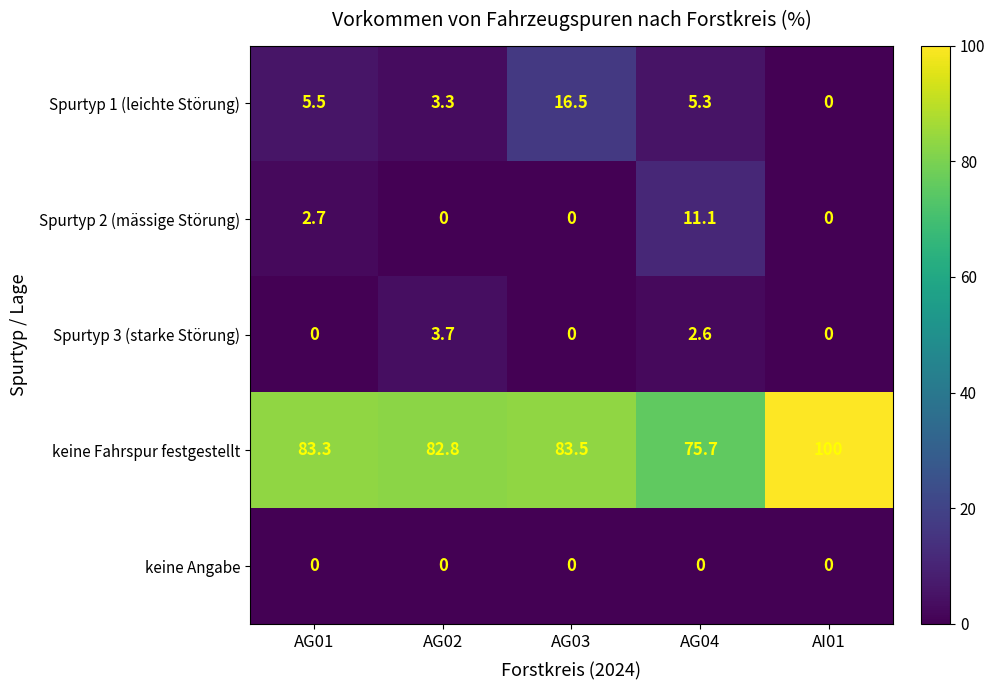

At how many categories does at least one series exceed 24?

5